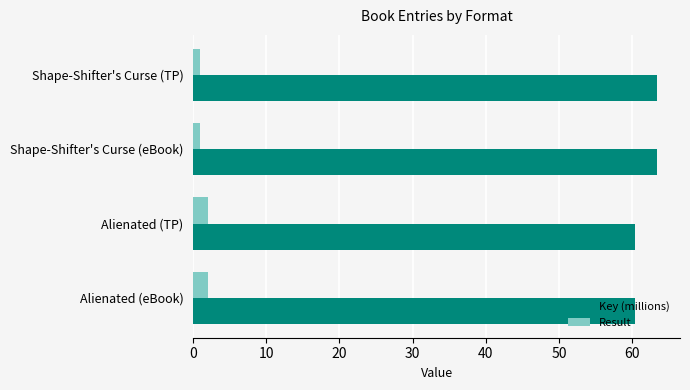

What is the average value of the Key (millions) series?

61.9